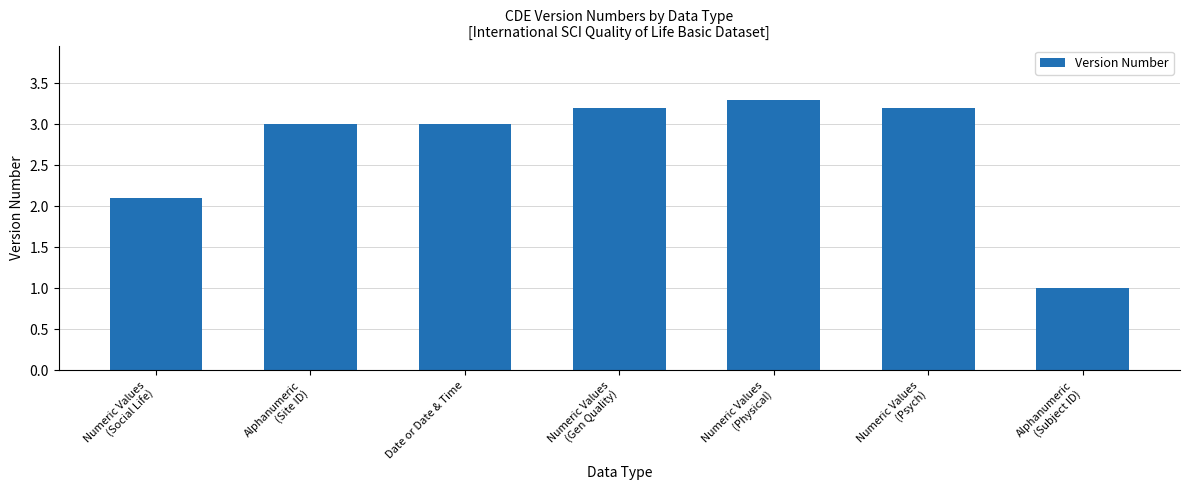

Which category has the lowest value across all series?

Alphanumeric
(Subject ID)